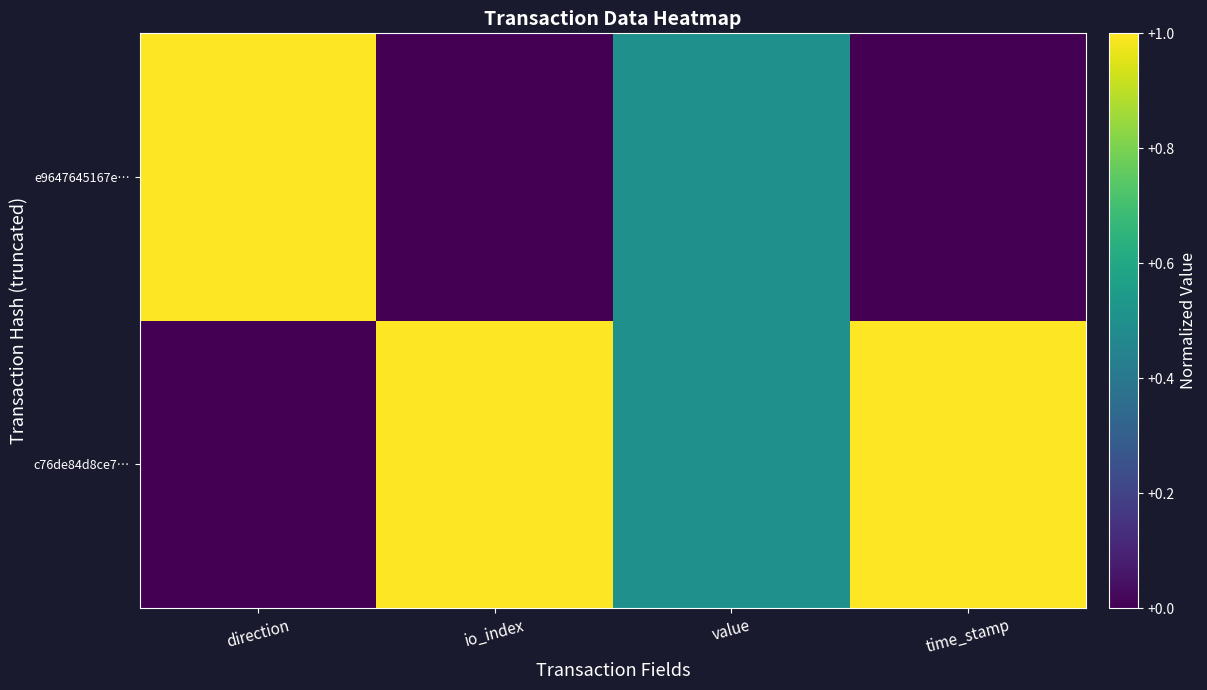

At which category is the sum across all series the highest?

direction